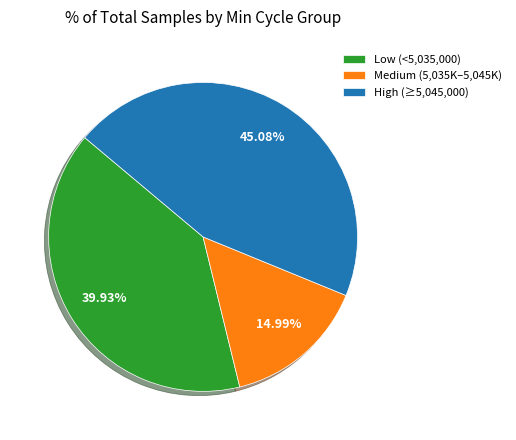

Which category has the biggest portion of the pie?

High (≥5,045,000)